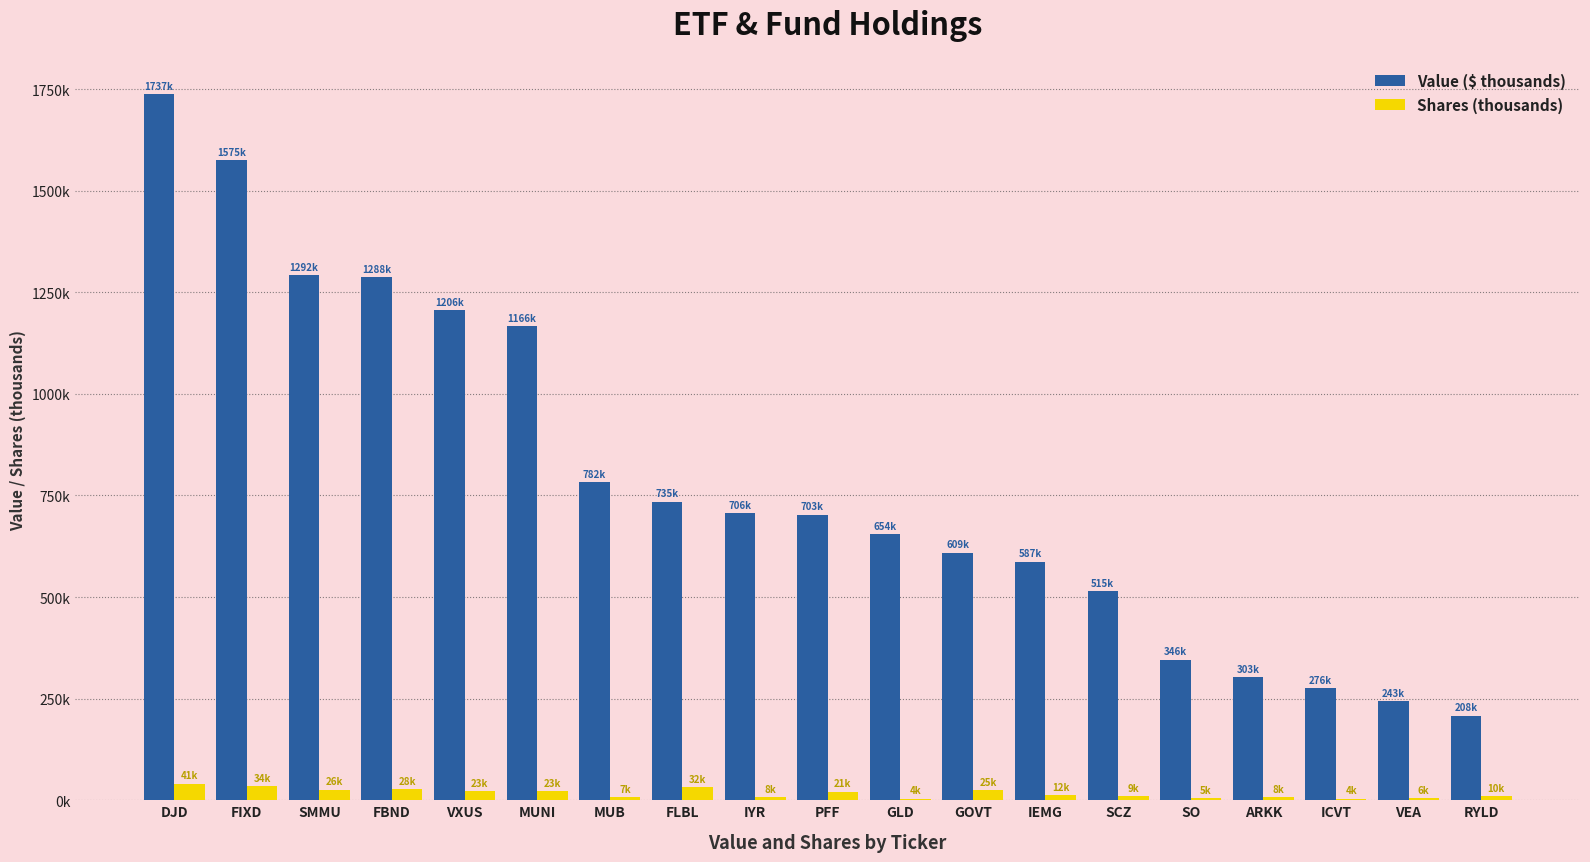

What is the smallest value displayed?

3.9